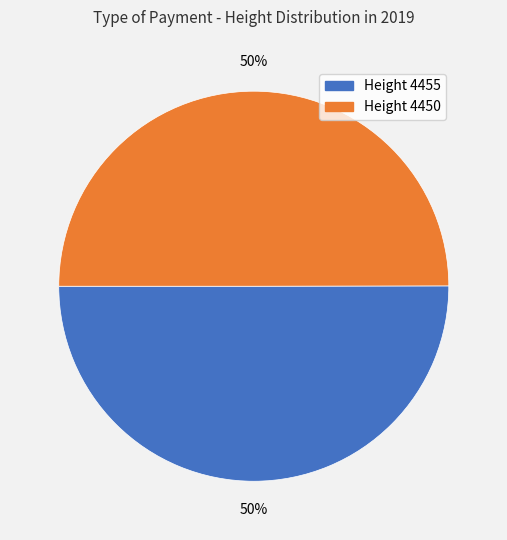

The Height 4455 slice represents 50% of the pie. True or false?

True